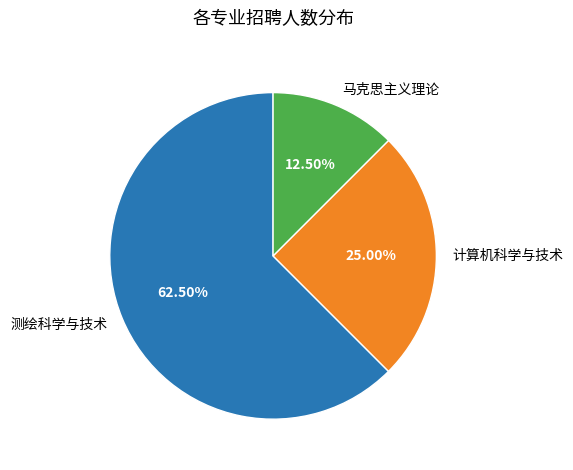

Rank the categories by value from lowest to highest.

马克思主义理论, 计算机科学与技术, 测绘科学与技术